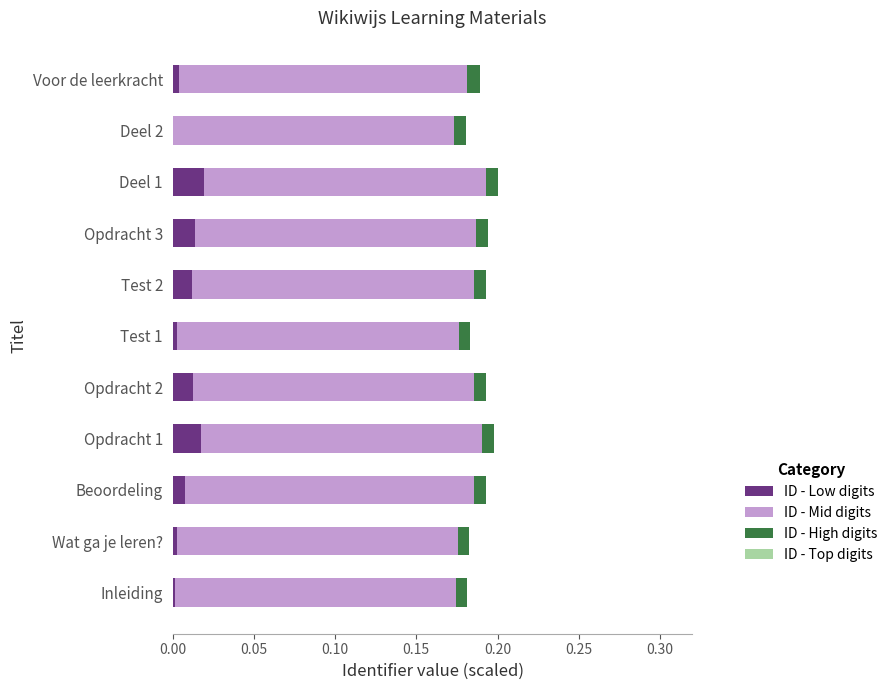

The ID - Low digits series shows 0.0 at Beoordeling. True or false?

True